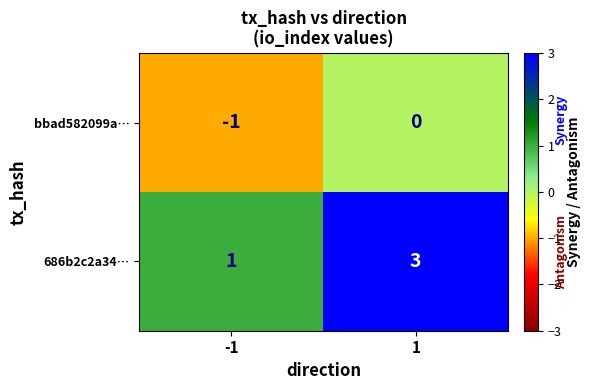

Reading left to right, what are all the values shown in this chart?

bbad582099a…: -1=-1	1=0
686b2c2a34…: -1=1	1=3